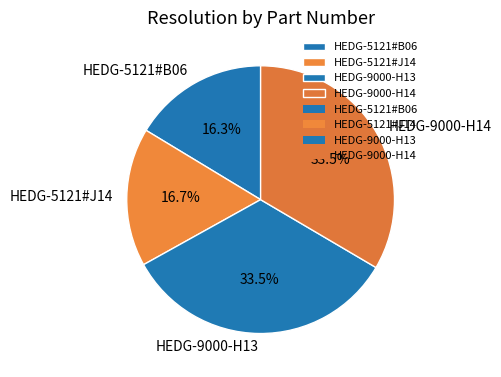

To the nearest percent, what is the difference between the largest and smallest slice percentages?

17%